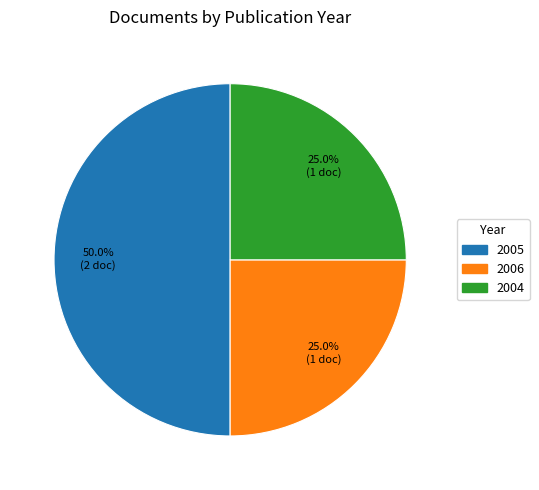

To the nearest percent, what is the average slice percentage?

33%